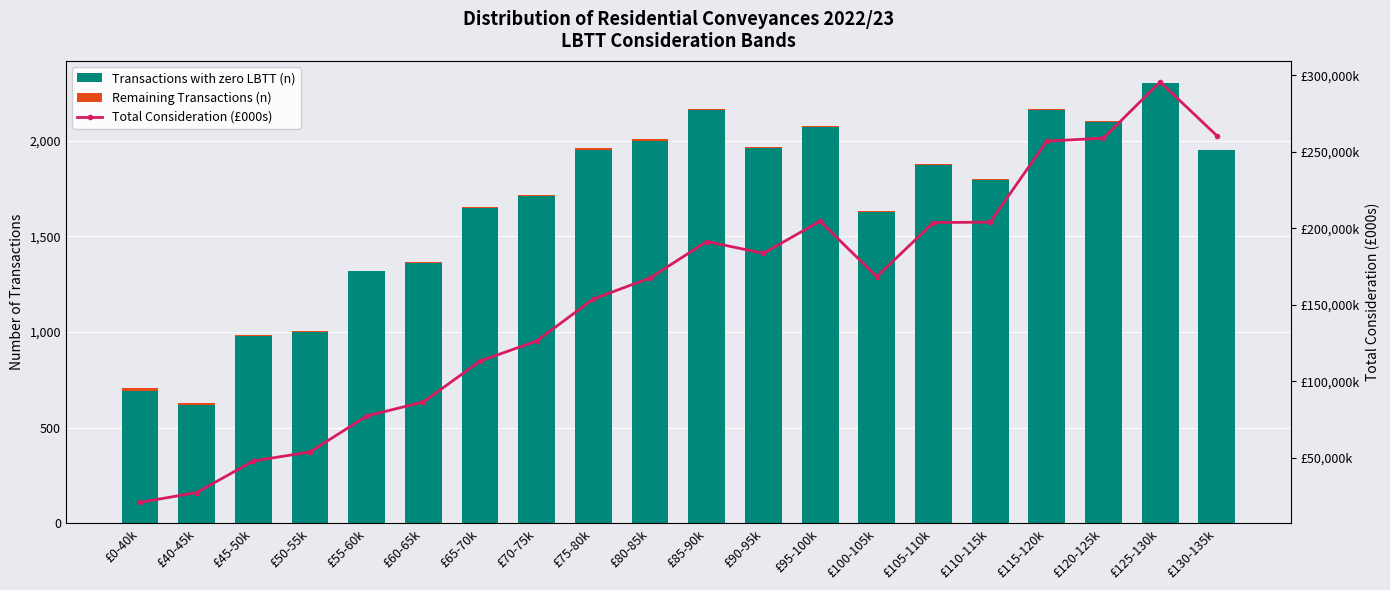

The Transactions with zero LBTT (n) series shows 801.6 at £110-115k. True or false?

False